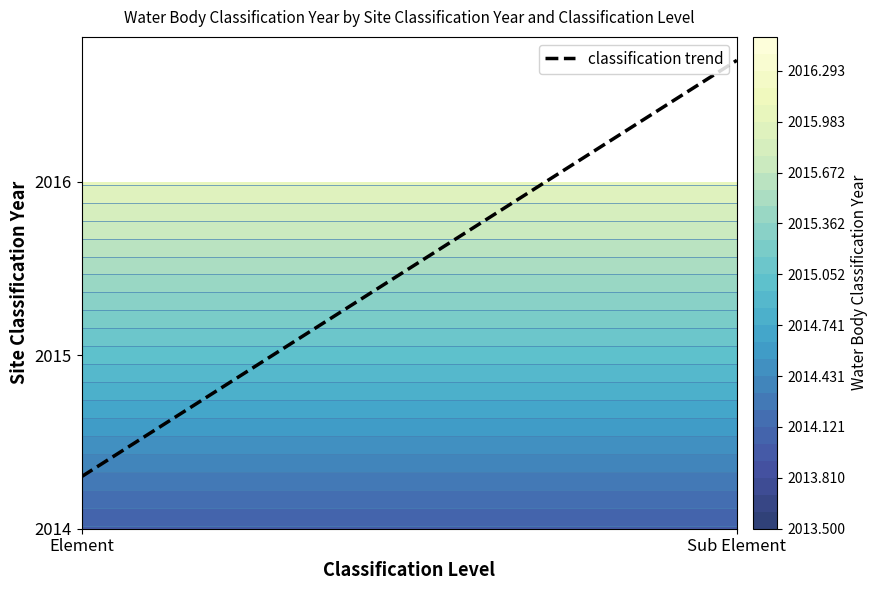

Is the value of Element at 5 greater than the value of Sub Element at 1?

No